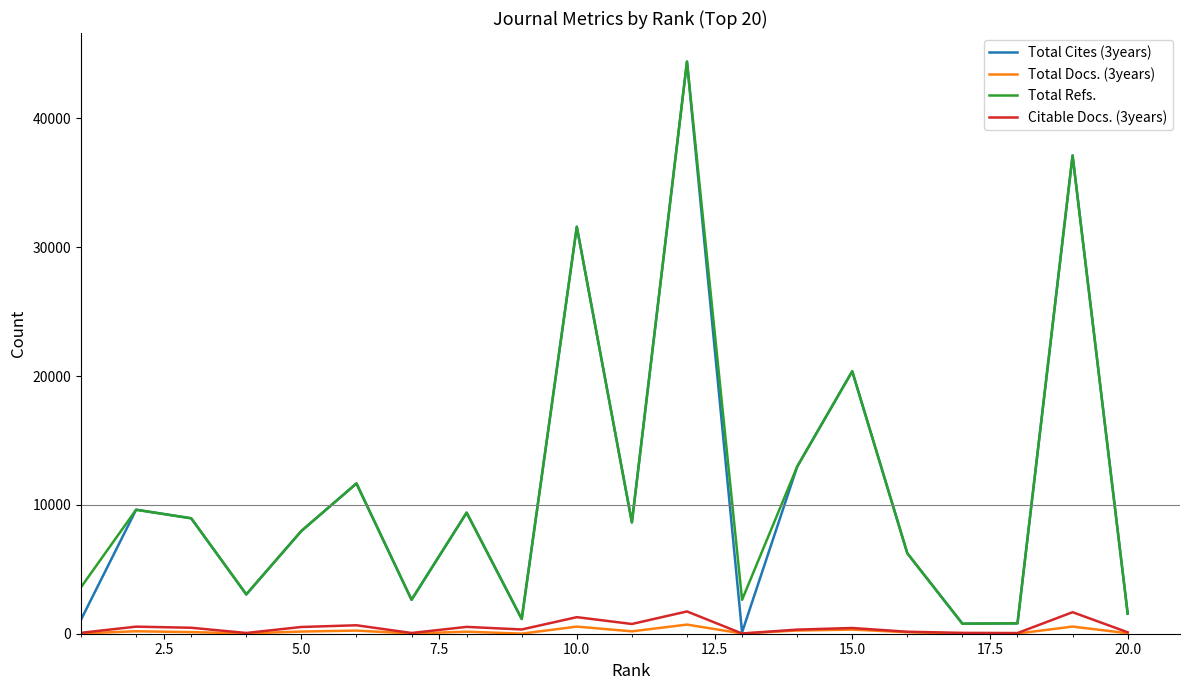

How many lines are shown in the chart?

4